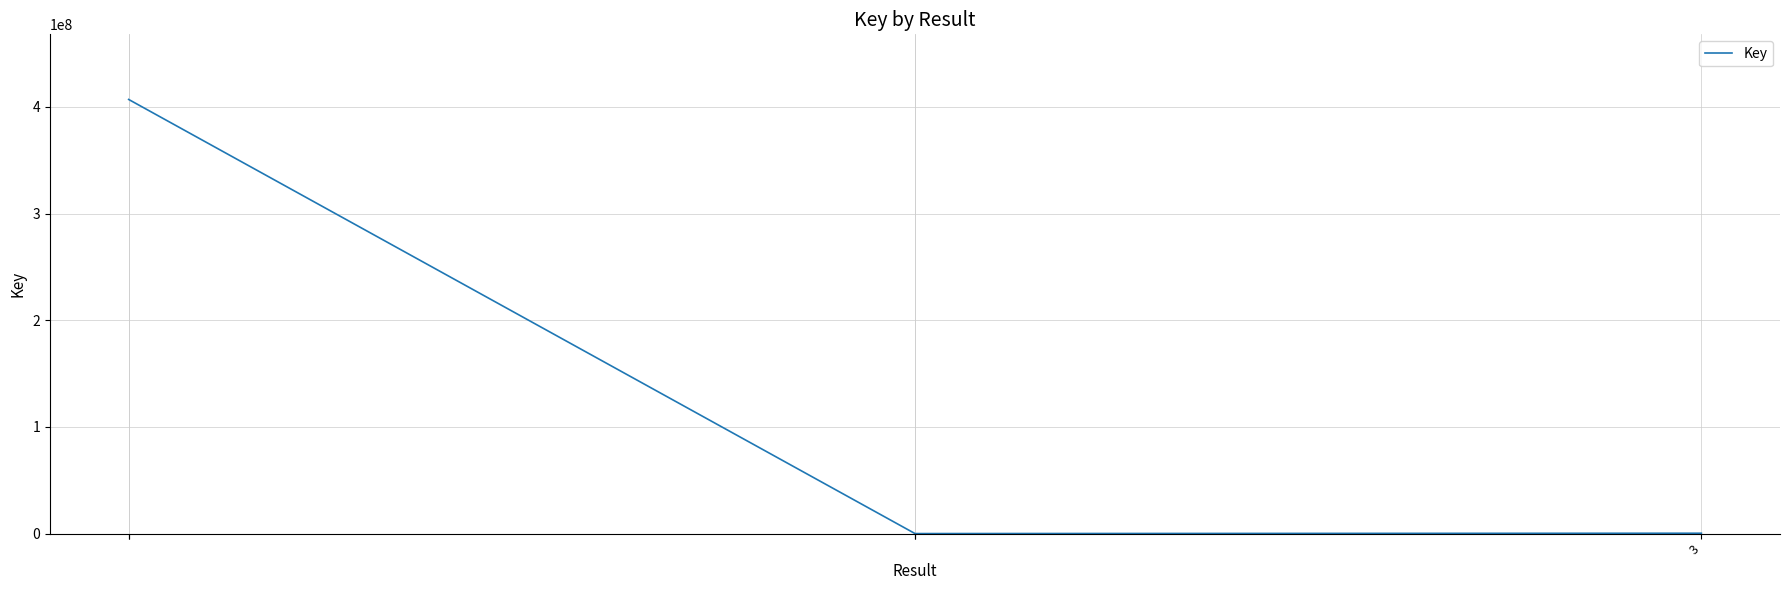

How many data points are less than 331160?

2